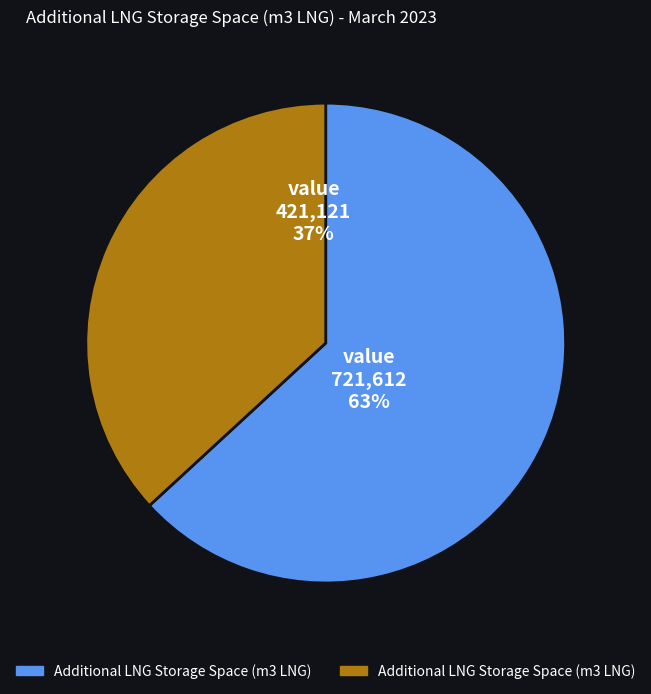

To the nearest percent, what is the average slice percentage?

50%